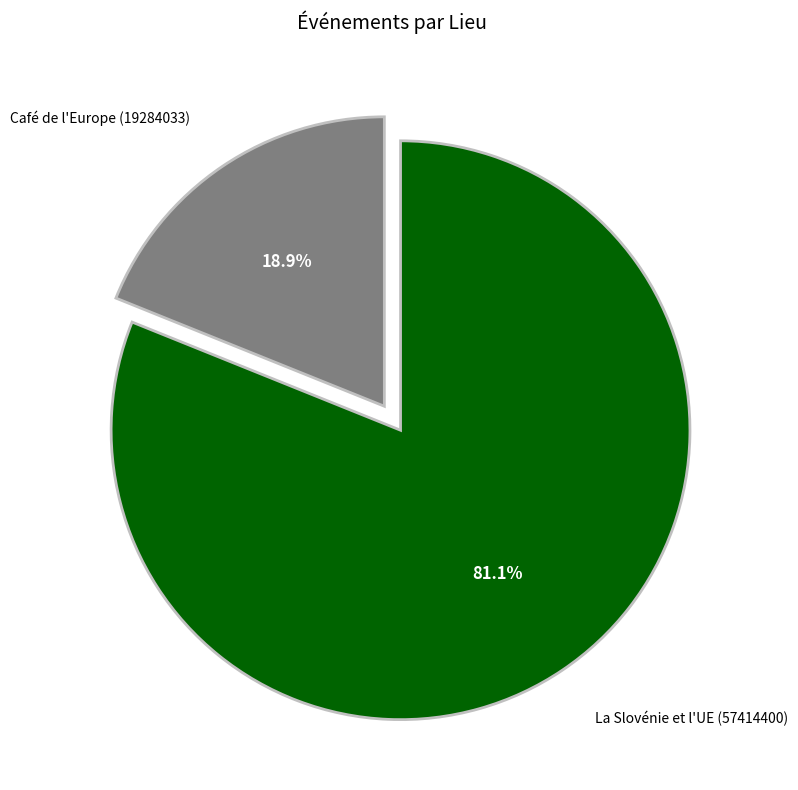

Is there any slice that represents more than half of the pie?

Yes